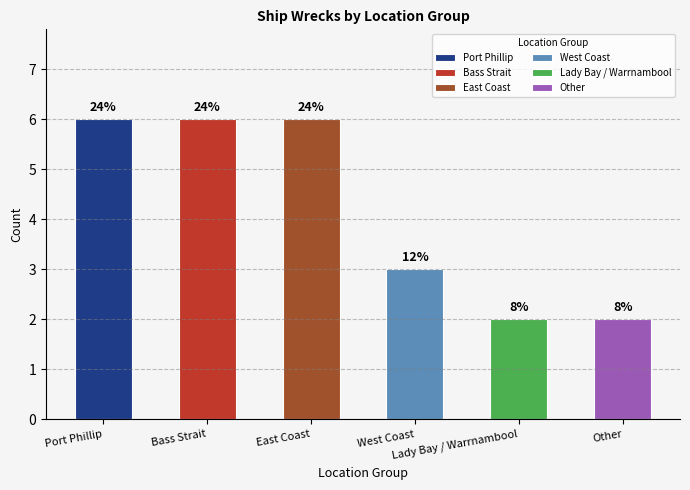

Rank the categories by value from highest to lowest.

Port Phillip, Bass Strait, East Coast, West Coast, Lady Bay / Warrnambool, Other